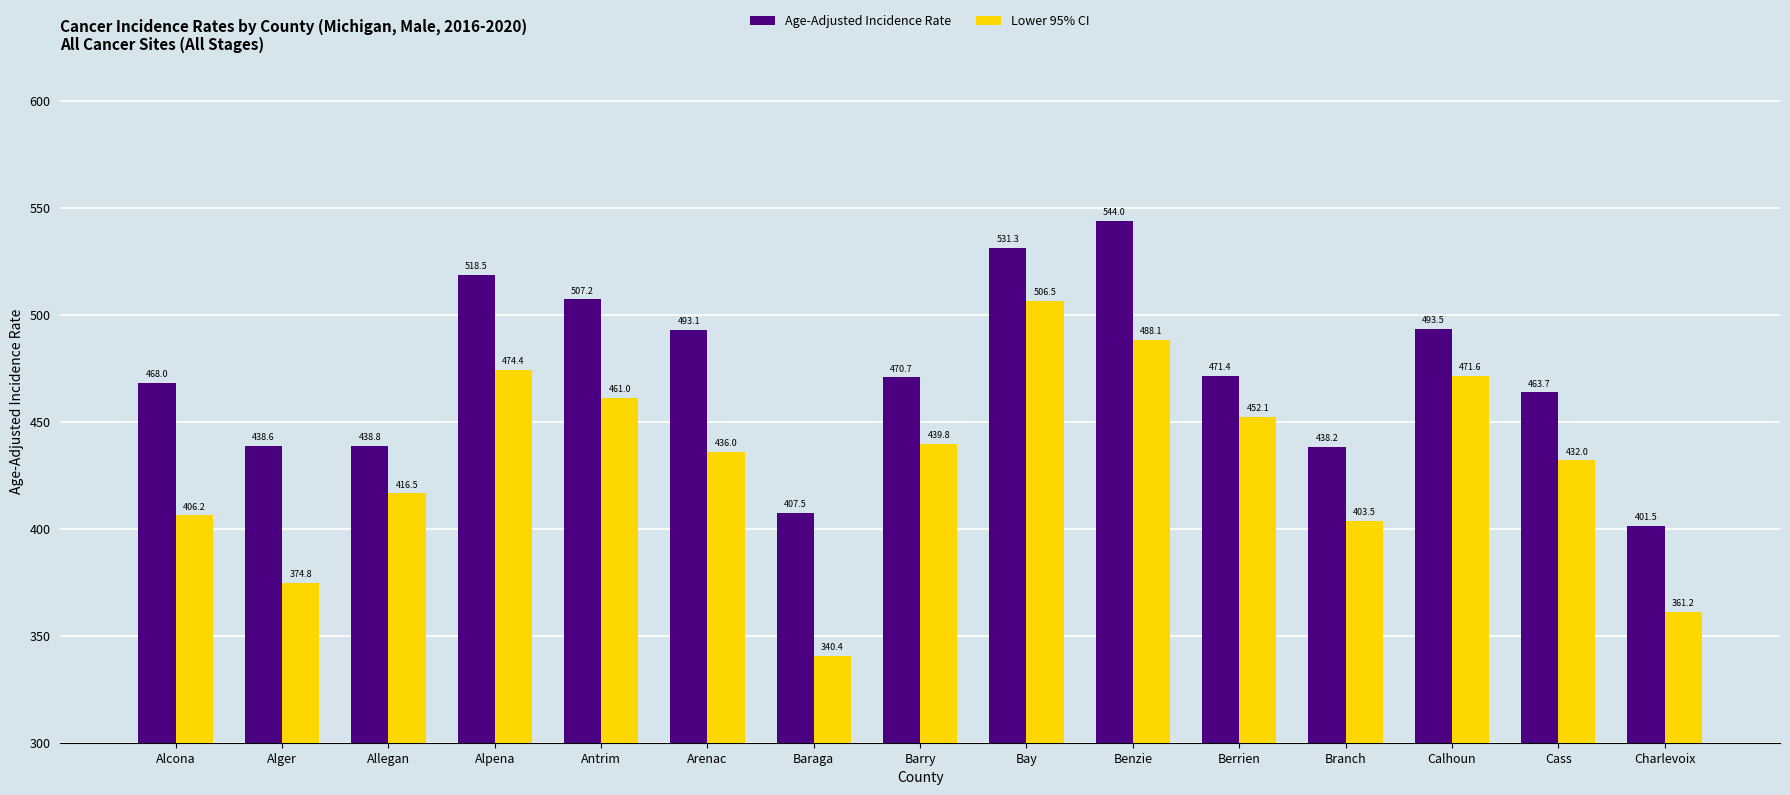

Rank the series by their average value, from highest to lowest.

Age-Adjusted Incidence Rate, Lower 95% CI